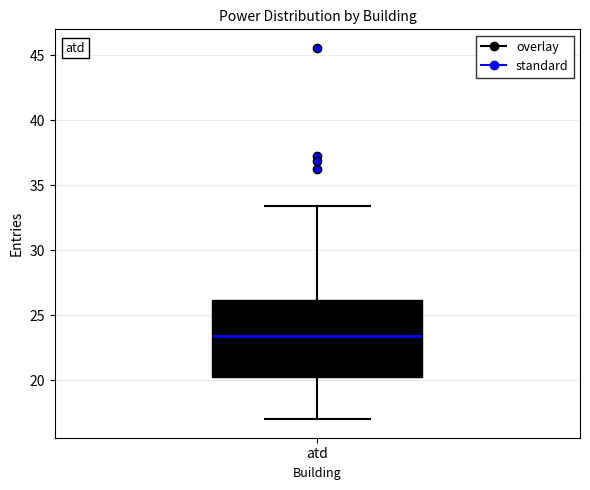

Where does the median line of the box for atd sit on the y-axis? The values are not printed on the chart, so give them approximately, as read against the axis.

23.5